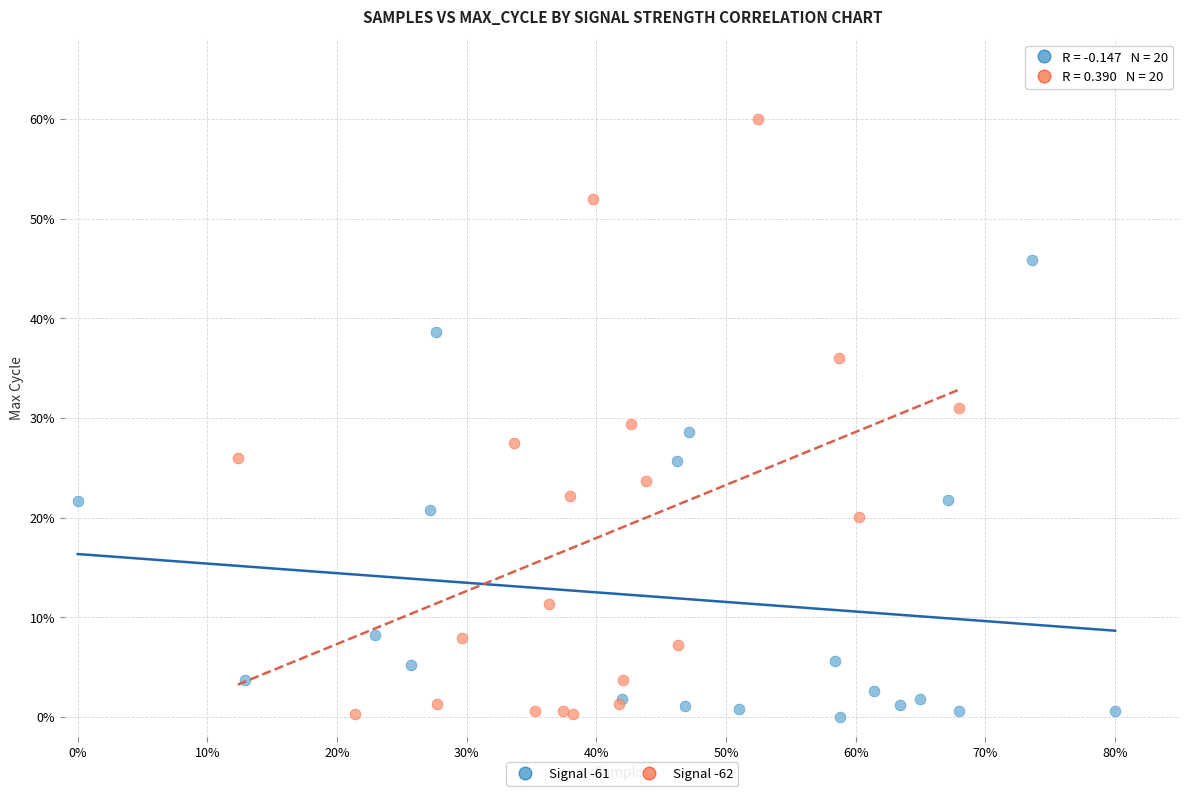

Which series contains the highest Y value?

Signal -62